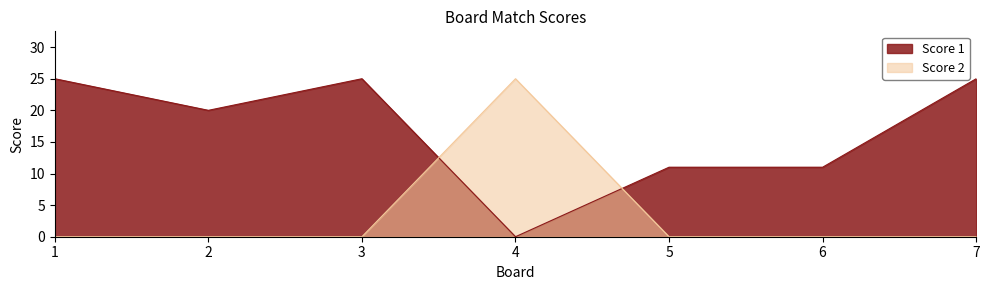

What is the sum of all Score 2 values?

25